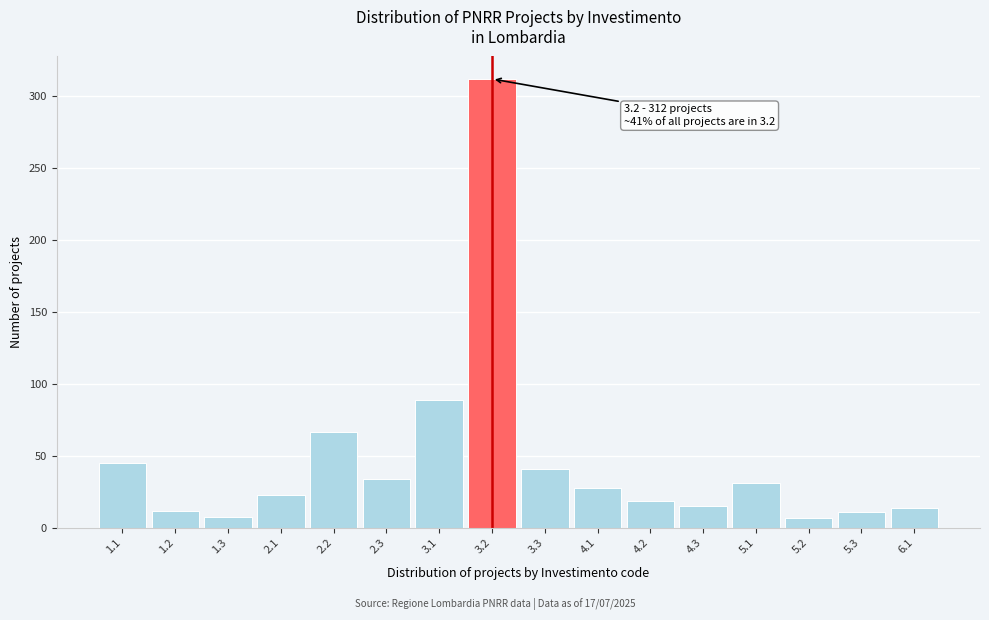

What position from the right is 2.1?

13